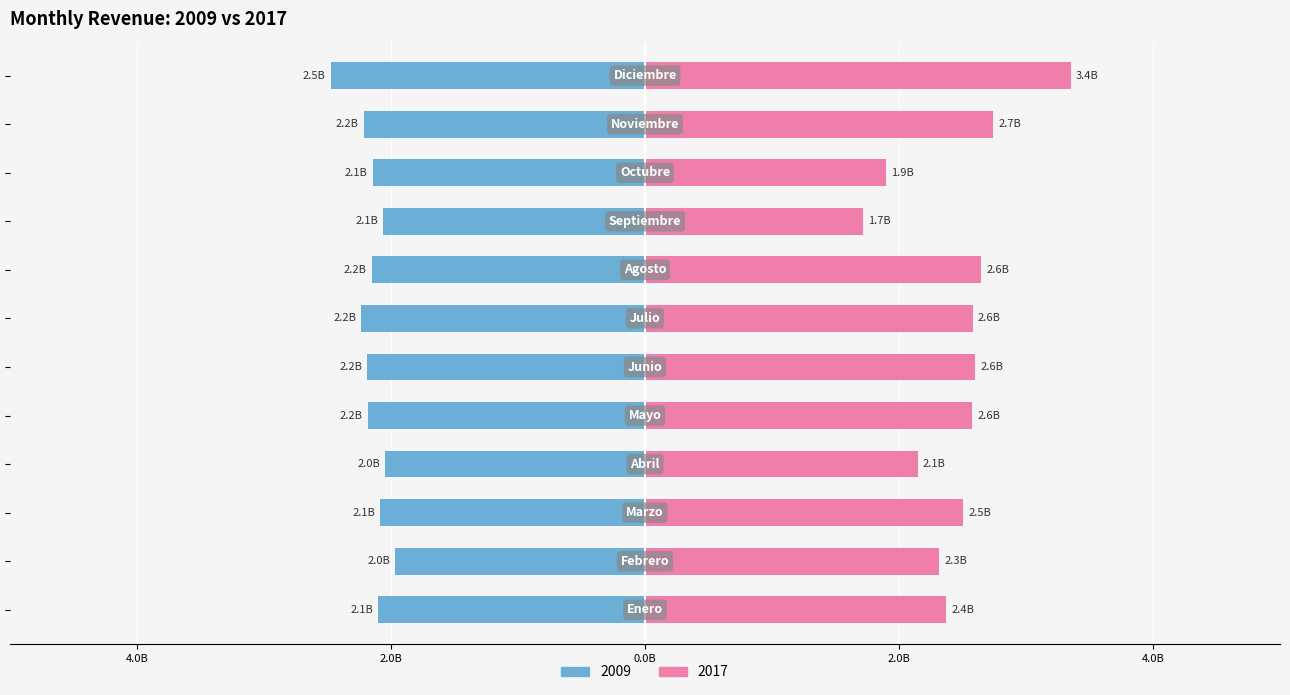

True or false: 2009 has a value of -999067086.8 at Julio.

False